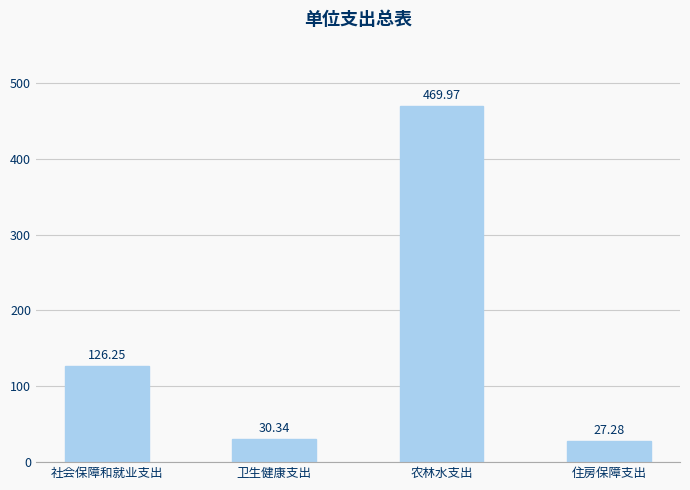

List the labels in order of value, largest first.

农林水支出, 社会保障和就业支出, 卫生健康支出, 住房保障支出